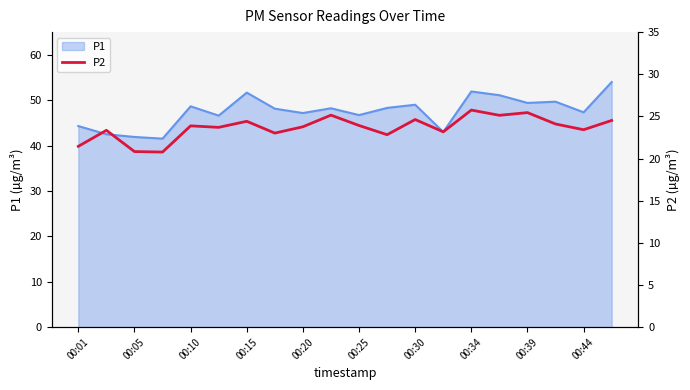

True or false: the data shows 22.8 at 11.

True